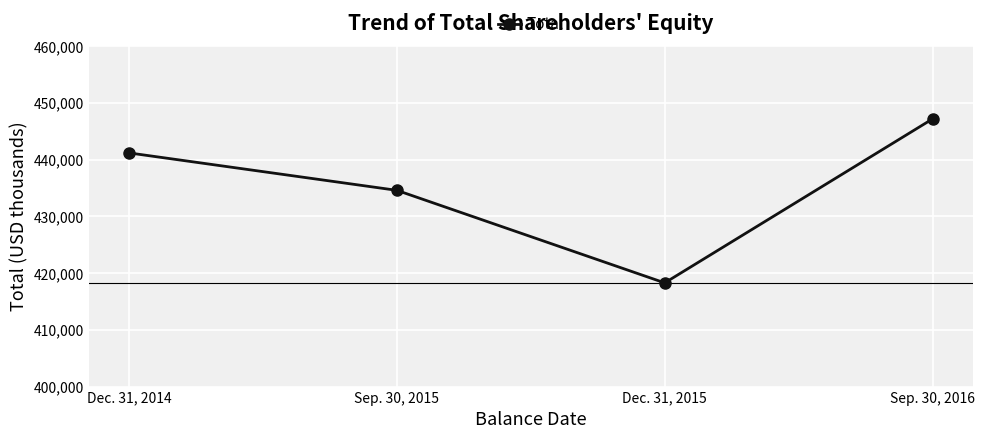

What is the minimum value shown in the chart?

418292